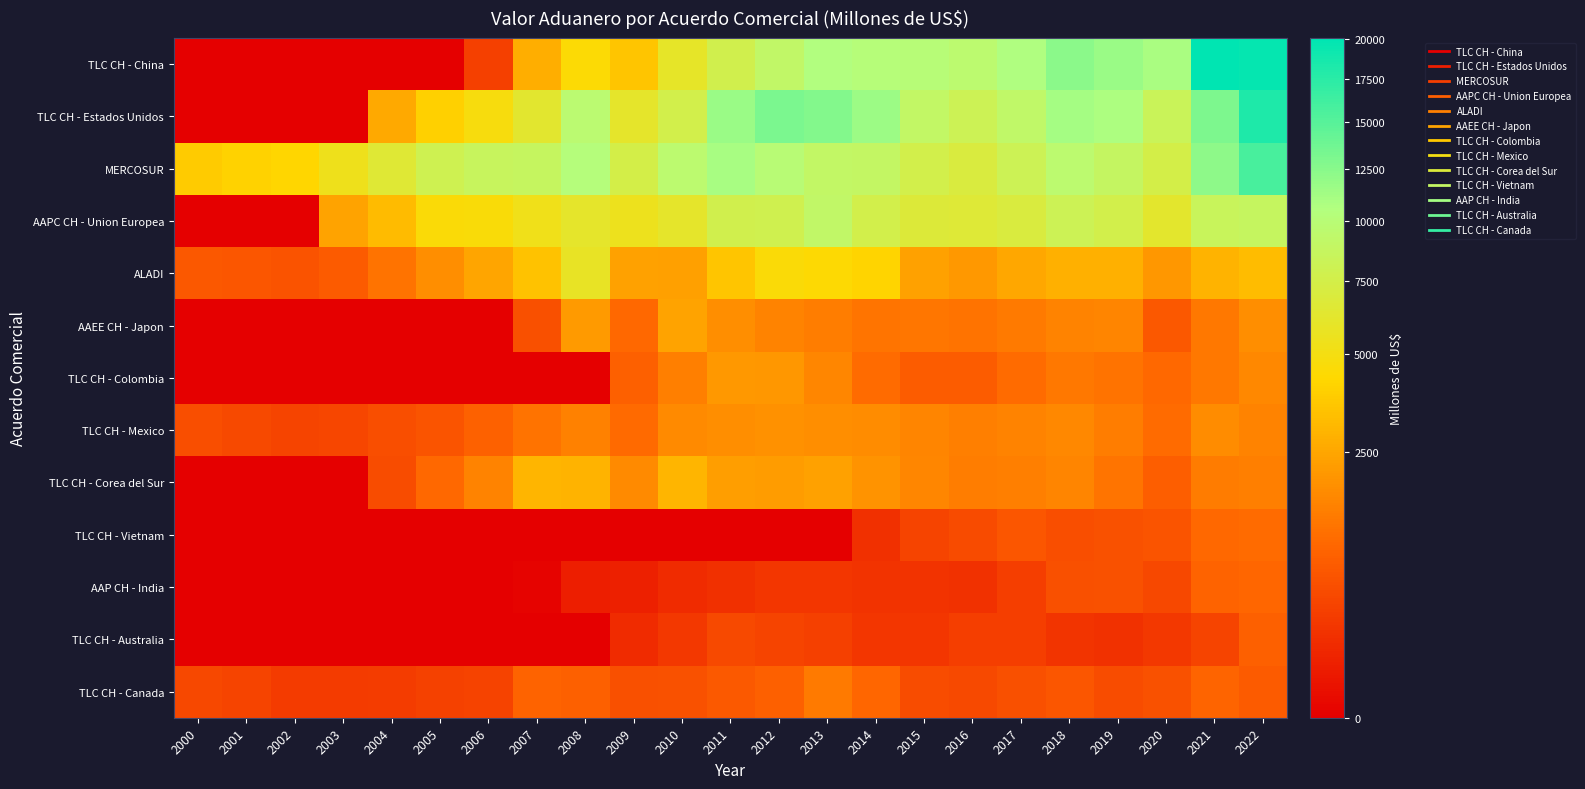

Which has a higher value, 2012 or 2019?

2019